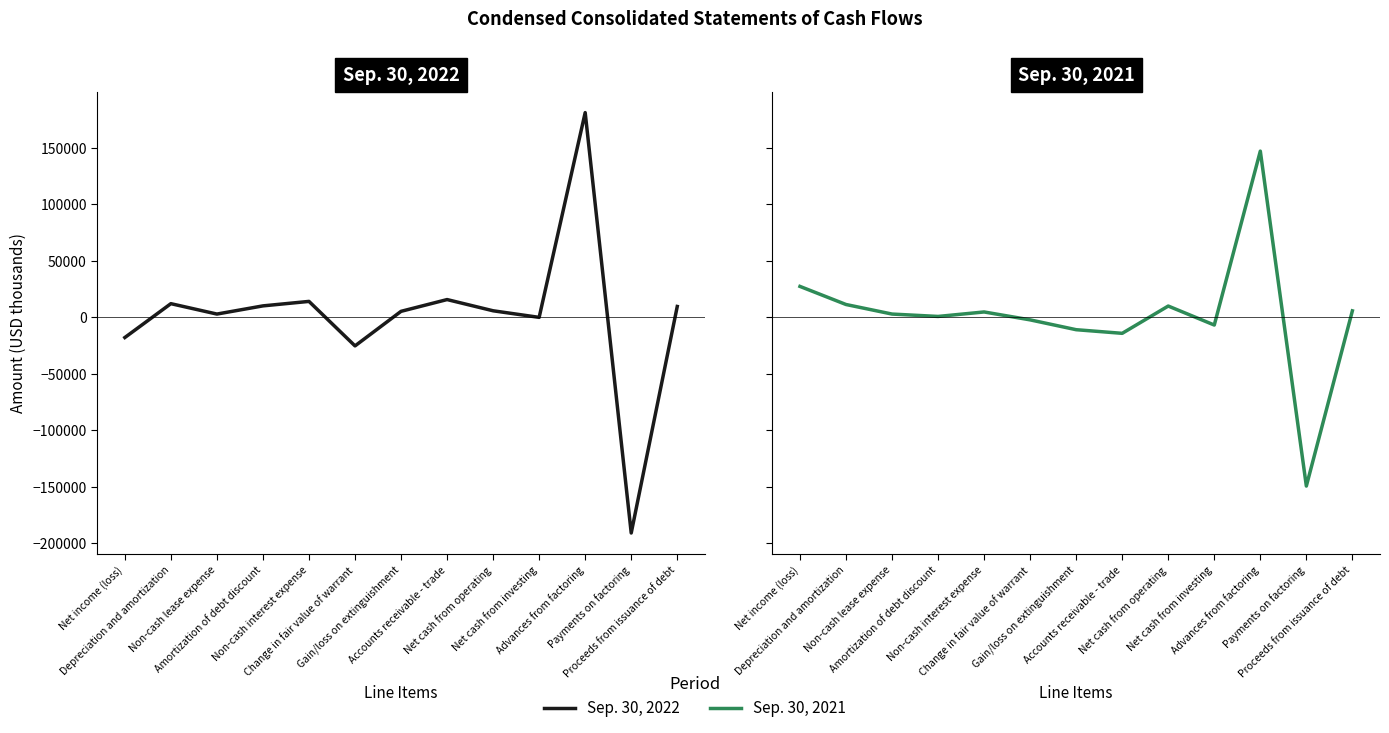

What is the minimum value shown in the chart?

-191030